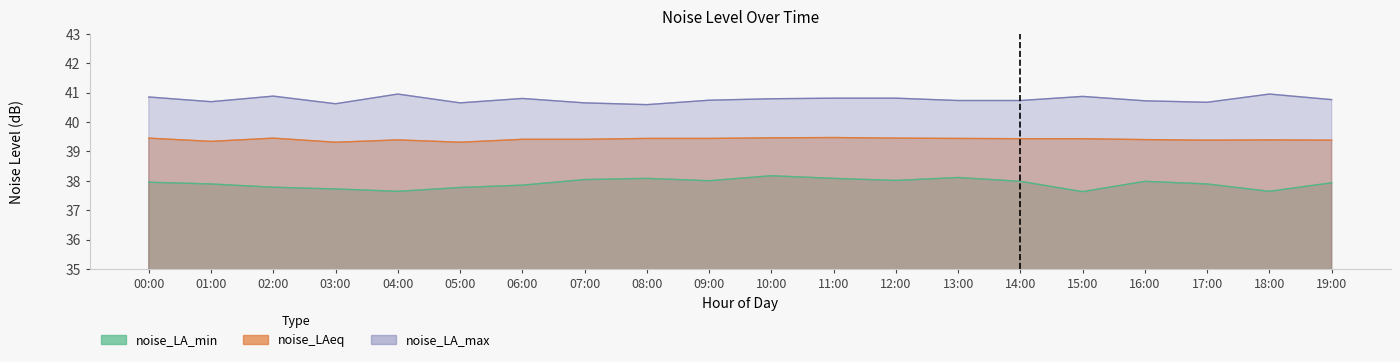

True or false: noise_LA_min and noise_LAeq cross at least once.

False